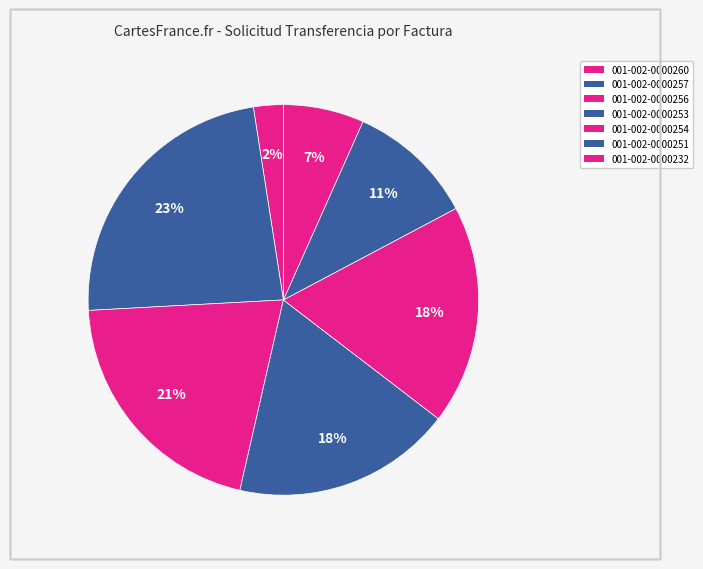

To the nearest percent, what percentage of the pie is 001-002-0000254?

18%